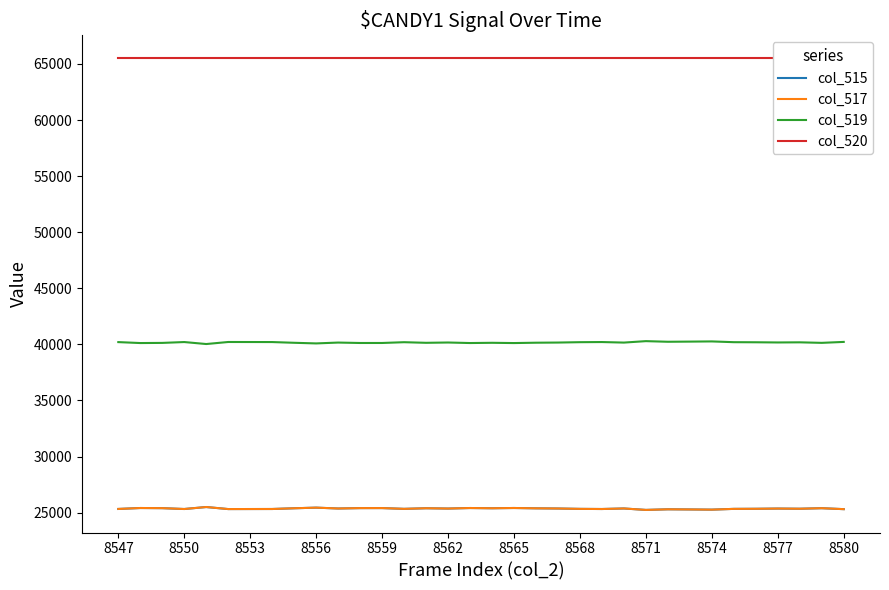

Reading left to right, extract all data points from this chart.

col_515: 25331	25415	25402	25326	25503	25321	25324	25327	25392	25448	25372	25406	25409	25340	25394	25367	25414	25393	25416	25387	25371	25338	25326	25374	25245	25301	25287	25270	25338	25346	25366	25351	25398	25314
col_517: 25331	25415	25402	25326	25503	25321	25324	25327	25392	25448	25372	25406	25409	25340	25394	25367	25414	25393	25416	25387	25371	25338	25326	25374	25245	25301	25287	25270	25338	25346	25366	25351	25398	25314
col_519: 40204	40120	40133	40209	40032	40214	40211	40208	40143	40087	40163	40125	40126	40195	40141	40168	40121	40142	40119	40150	40164	40197	40209	40161	40290	40234	40248	40265	40197	40189	40172	40184	40137	40221
col_520: 65535	65535	65535	65535	65535	65535	65535	65535	65535	65535	65535	65535	65535	65535	65535	65535	65535	65535	65535	65535	65535	65535	65535	65535	65535	65535	65535	65535	65535	65535	65535	65535	65535	65535